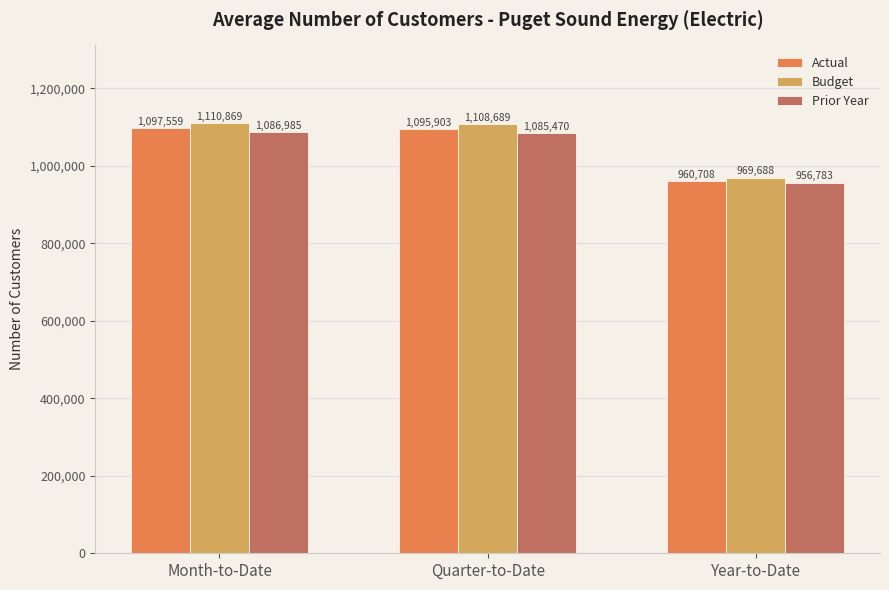

At which label is Prior Year closest to 1021884?

Quarter-to-Date